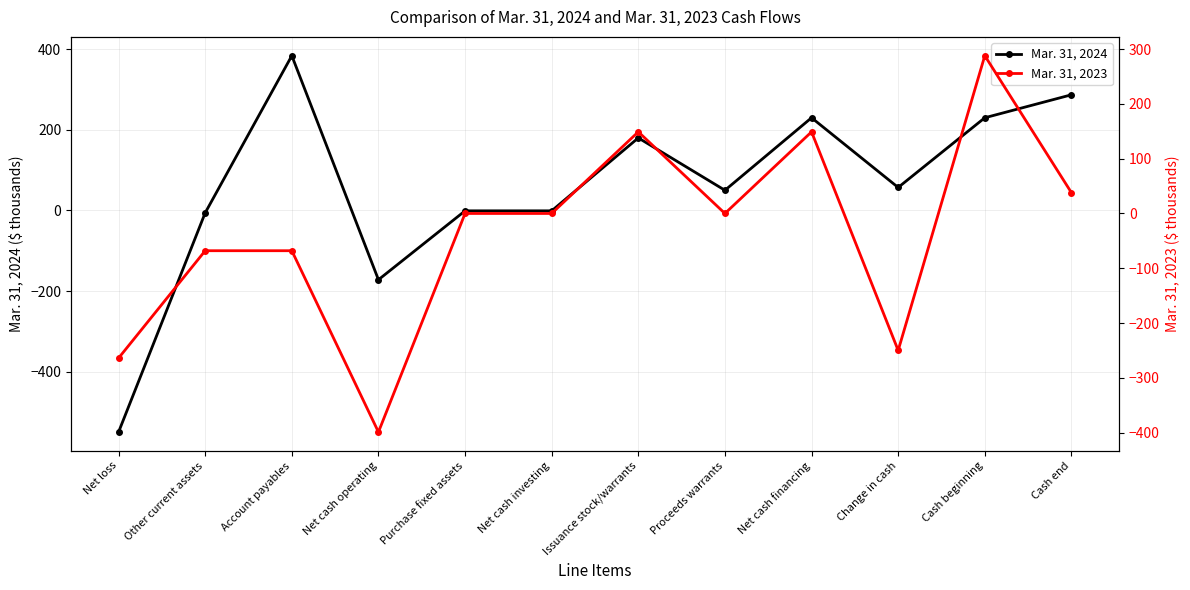

Does the chart display data point markers on the line(s)?

Yes